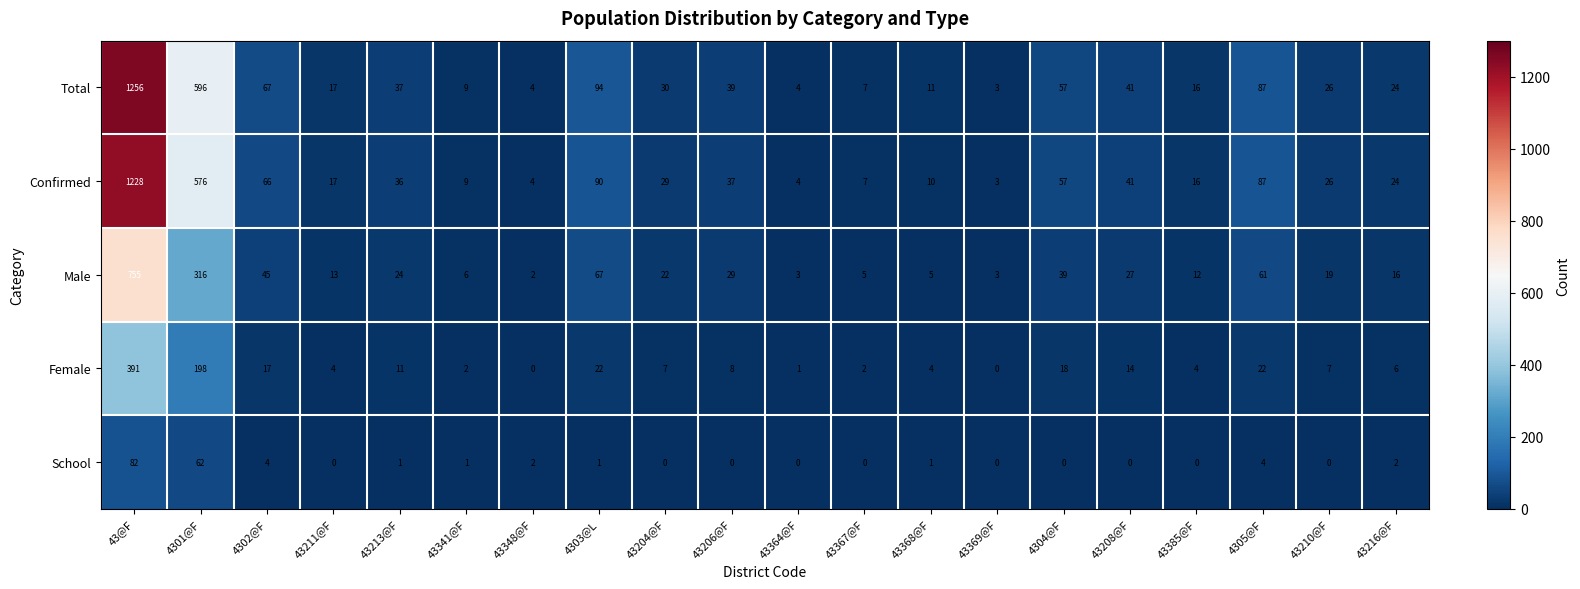

Which series has the largest range (max minus min)?

Total